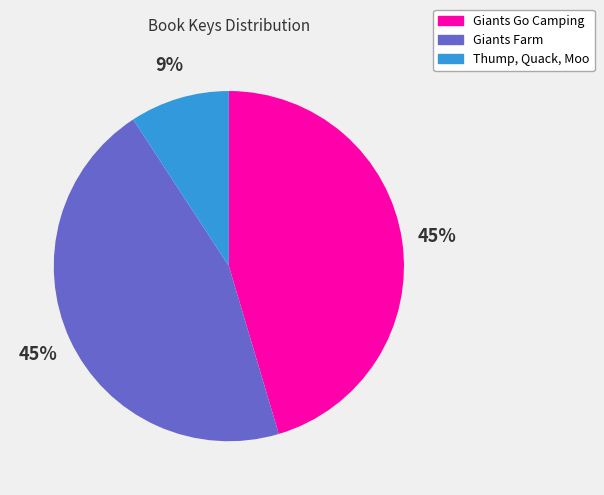

To the nearest percent, what is the difference between the largest and smallest slice percentages?

36%